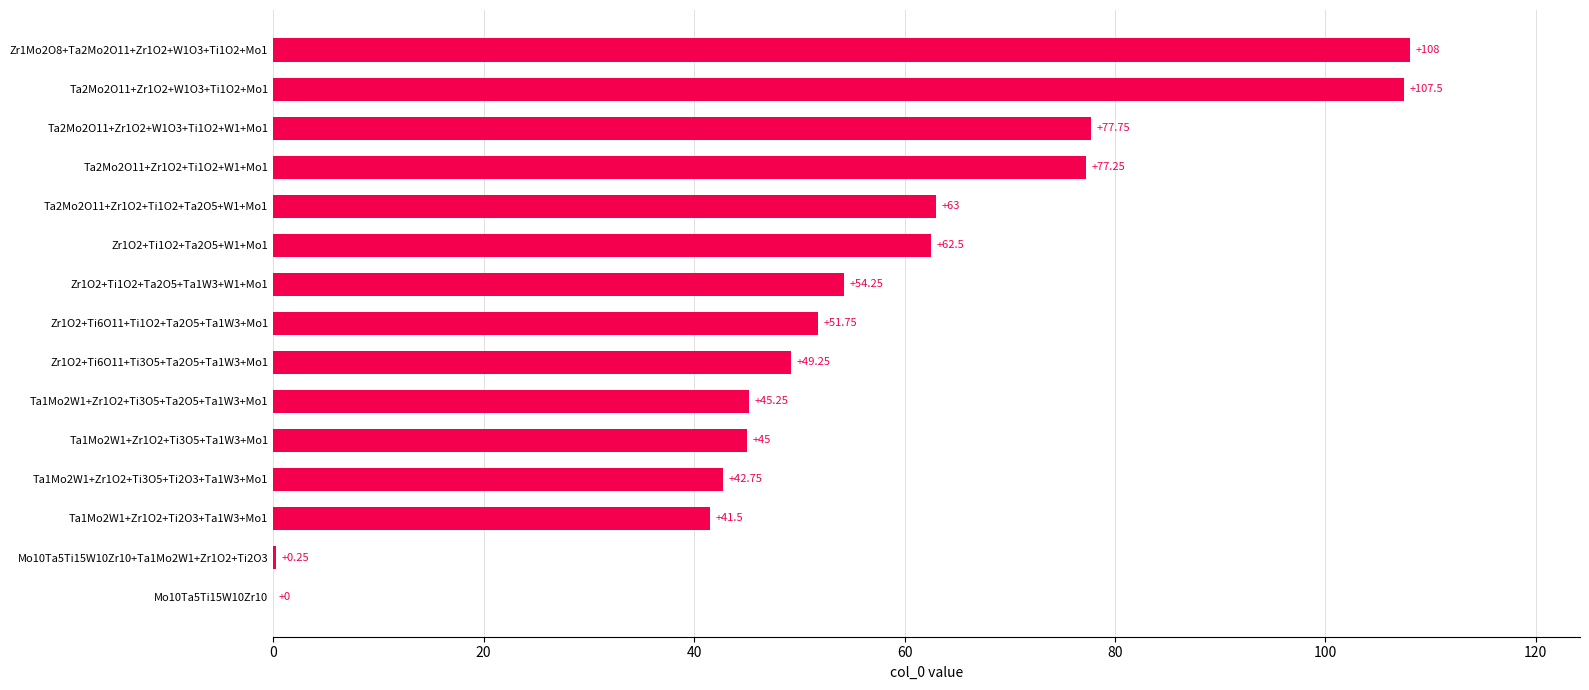

What is the sum of all values?

826.0